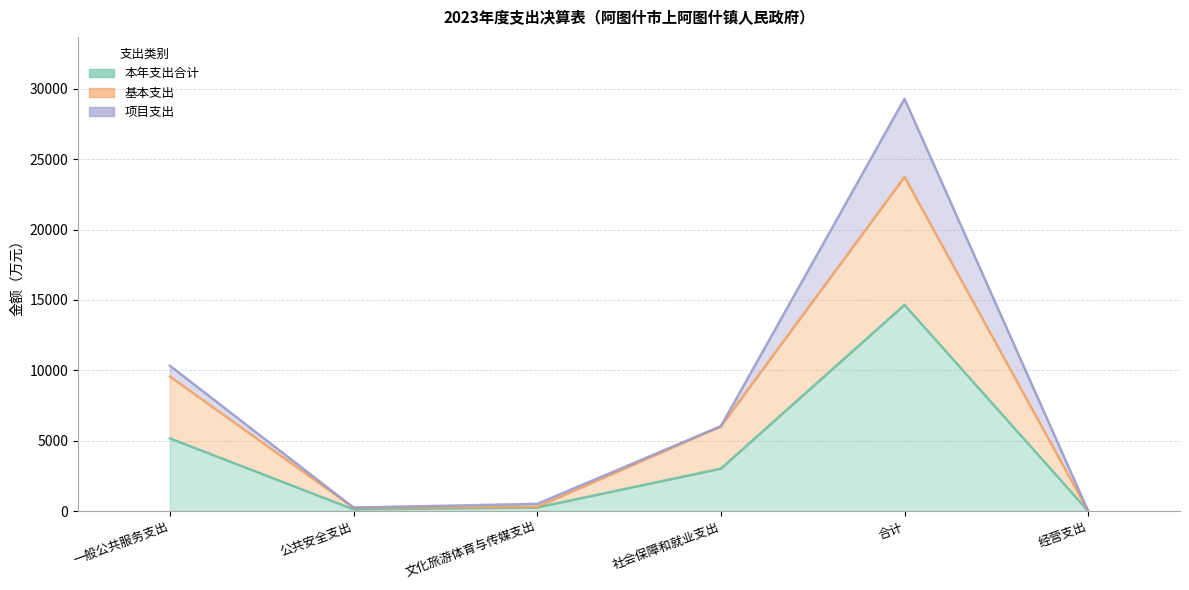

What is the sum of the 本年支出合计 values at 文化旅游体育与传媒支出 and 经营支出?

254.8